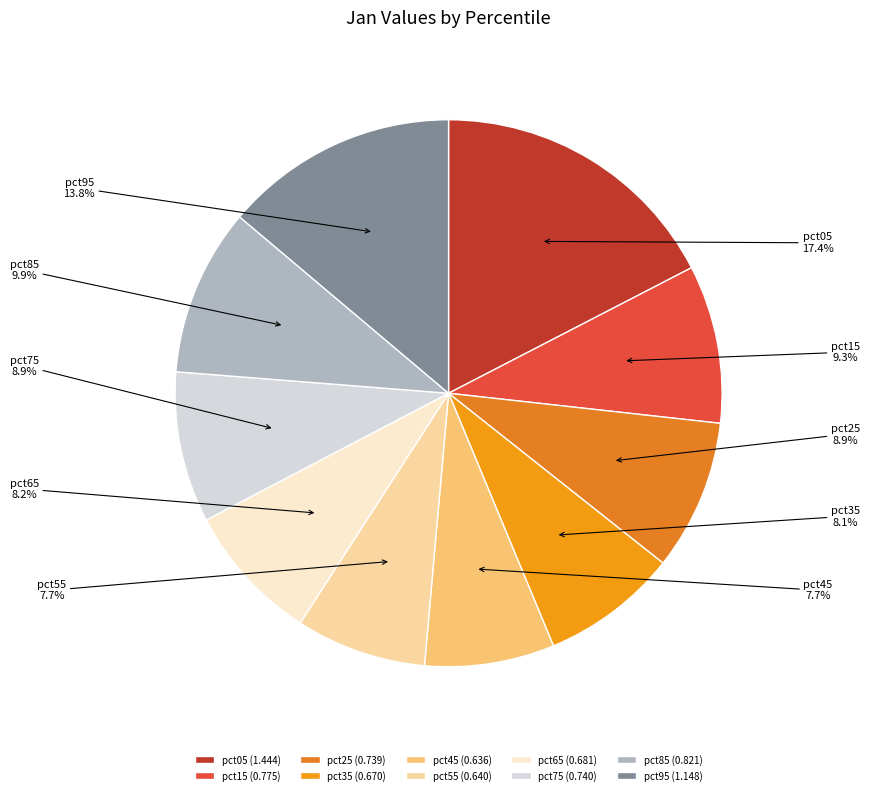

What is the ratio of the value at pct05 to the value at pct95?

1.3